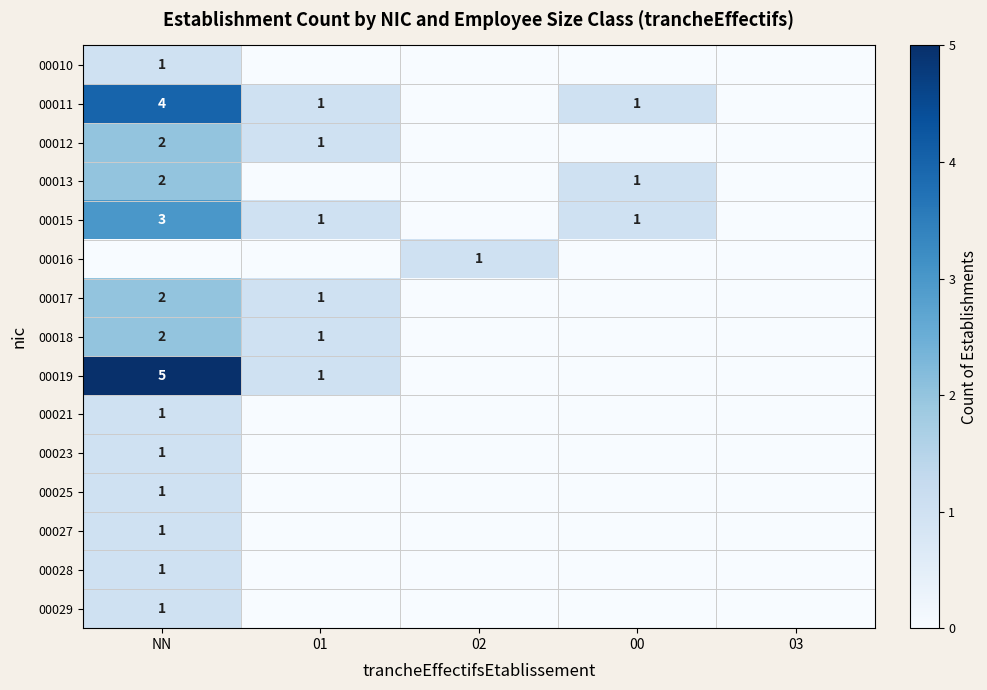

The value of 00018 at NN is 2. True or false?

True